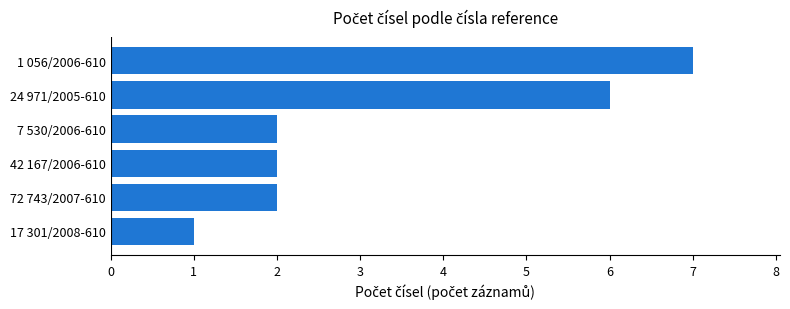

Is it true that the value at 72 743/2007-610 is 3?

False